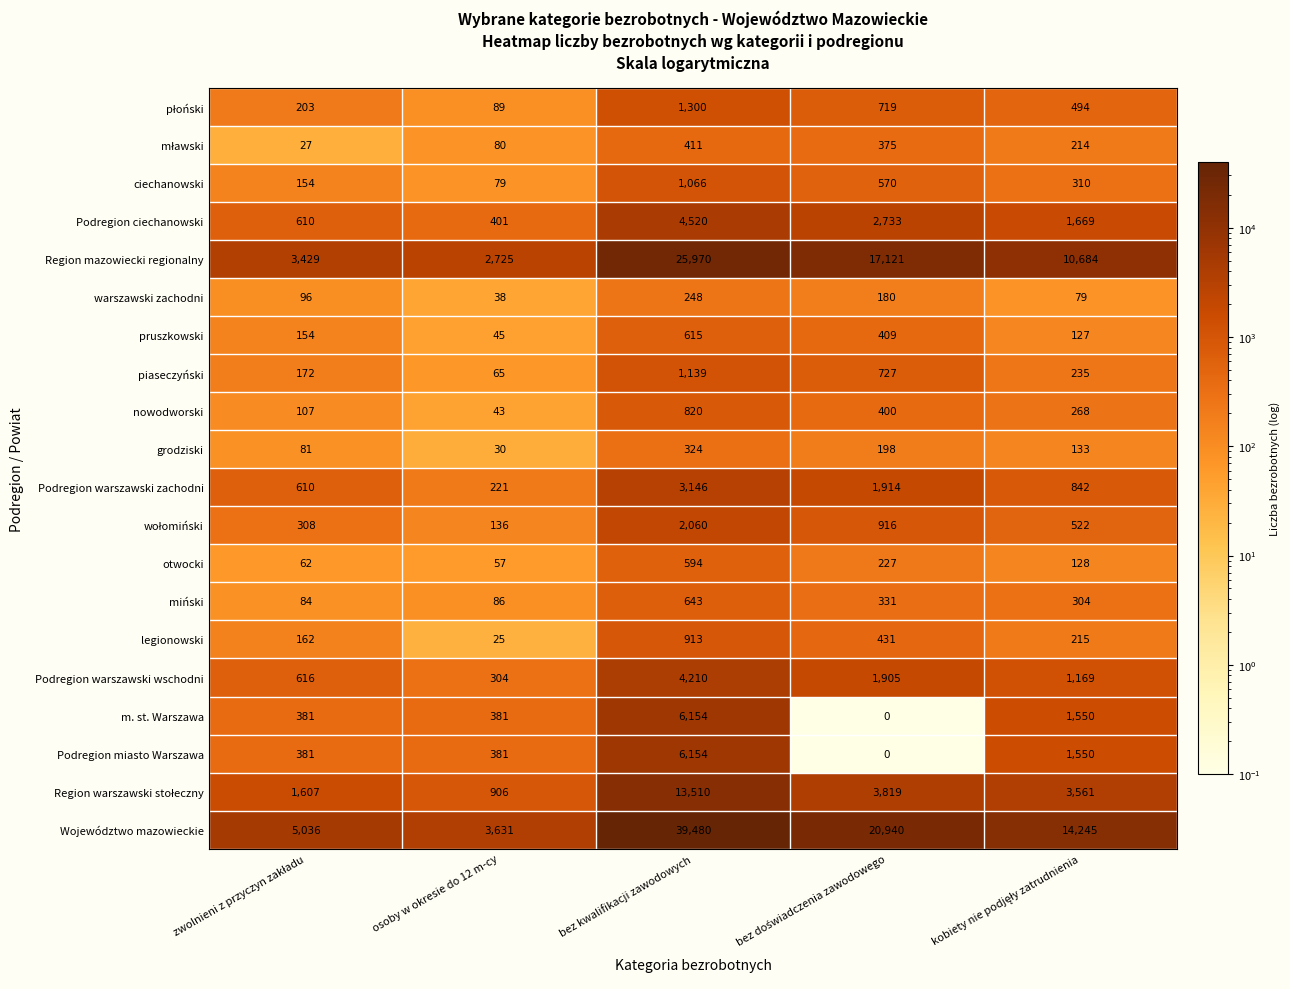

What is the difference between the maximum and minimum values in the grodziski series?

294